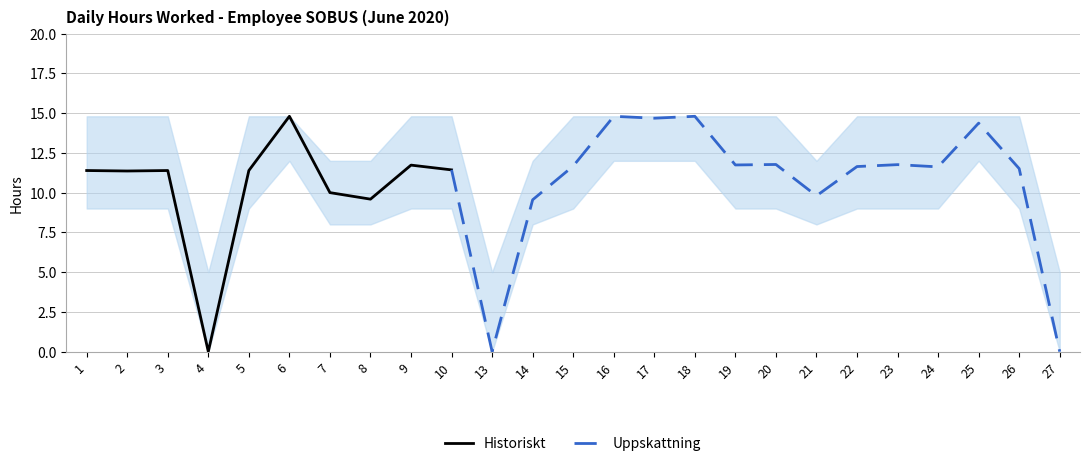

What is the maximum value for Hours Worked?

14.8